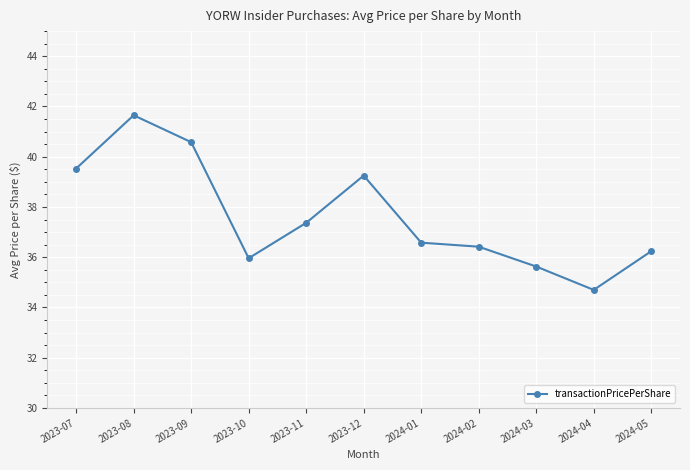

How many points are higher than both their immediate neighbors (excluding endpoints)?

2